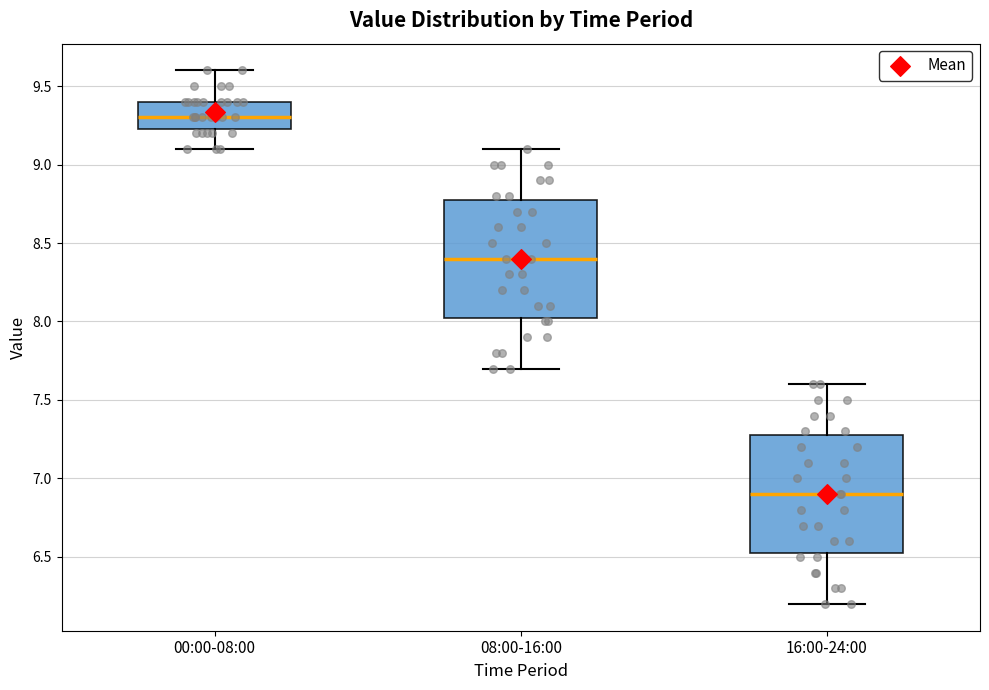

Reading left to right, read every box against the y-axis: the position of its median line, the range the box covers, and the ends of its whiskers. The values are not printed on the chart, so give them approximately, as read against the axis.

00:00-08:00: median 9.30, box 9.25 to 9.40, whiskers 9.10 to 9.60
08:00-16:00: median 8.40, box 8.05 to 8.80, whiskers 7.70 to 9.10
16:00-24:00: median 6.90, box 6.55 to 7.30, whiskers 6.20 to 7.60